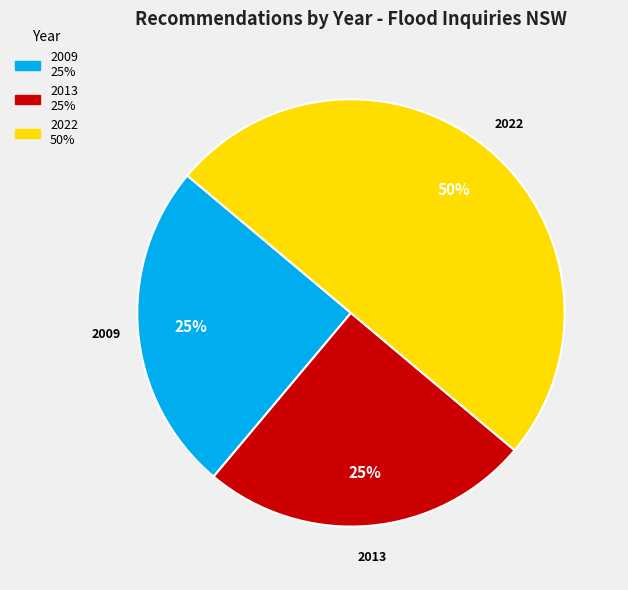

To the nearest percent, what is the average slice percentage?

33%